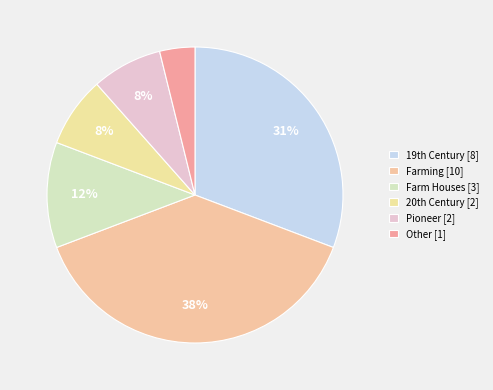

How many segments does this pie chart have?

6